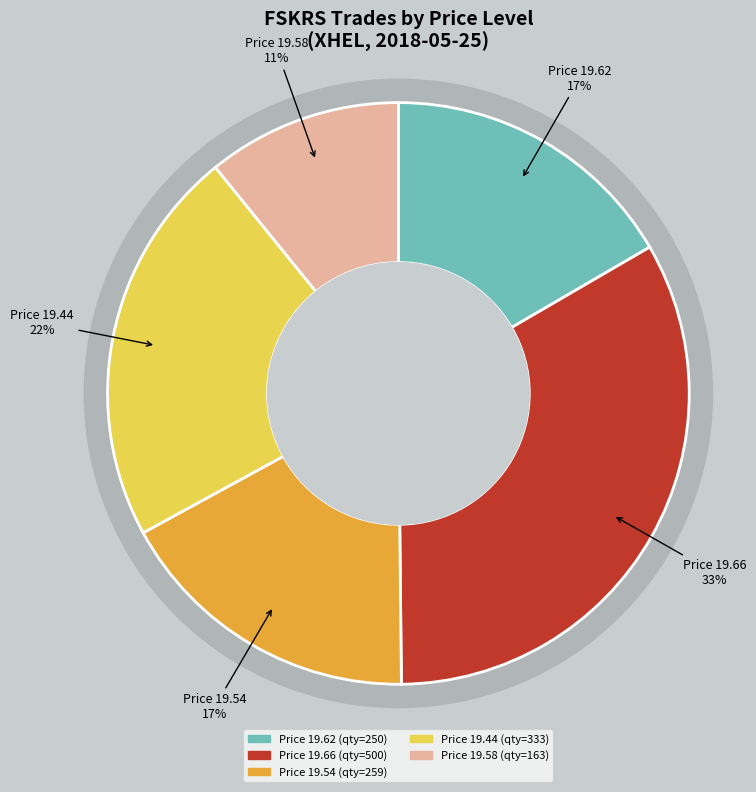

Is the sum of 19.54 and 11 greater than half?

No